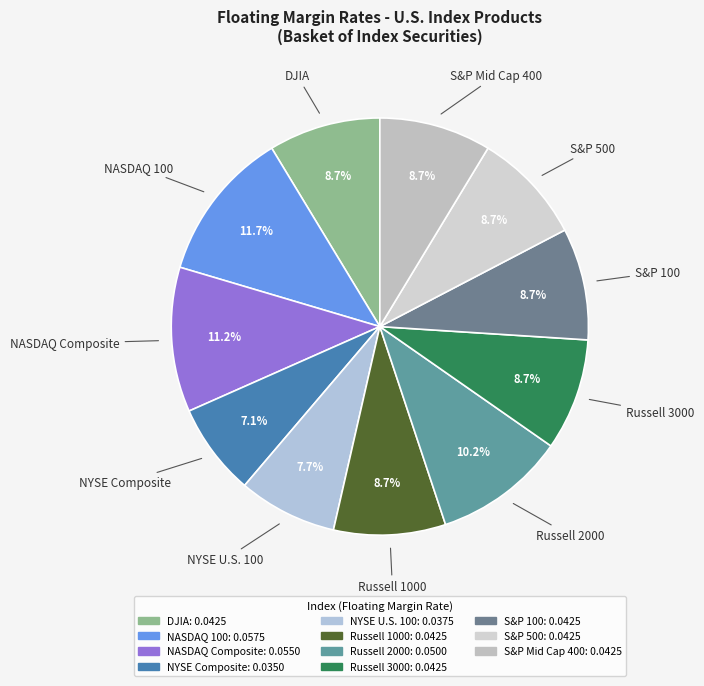

The Russell 1000 slice represents 9% of the pie. True or false?

True